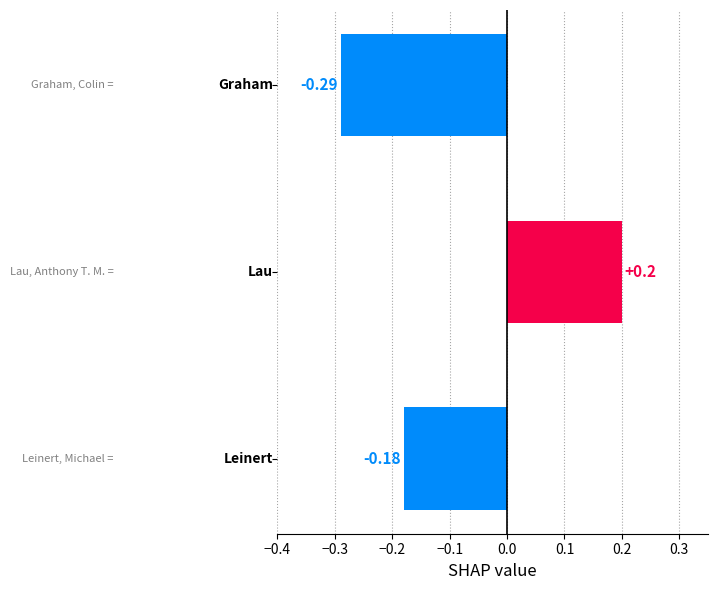

What is the difference between the maximum and minimum values?

0.5